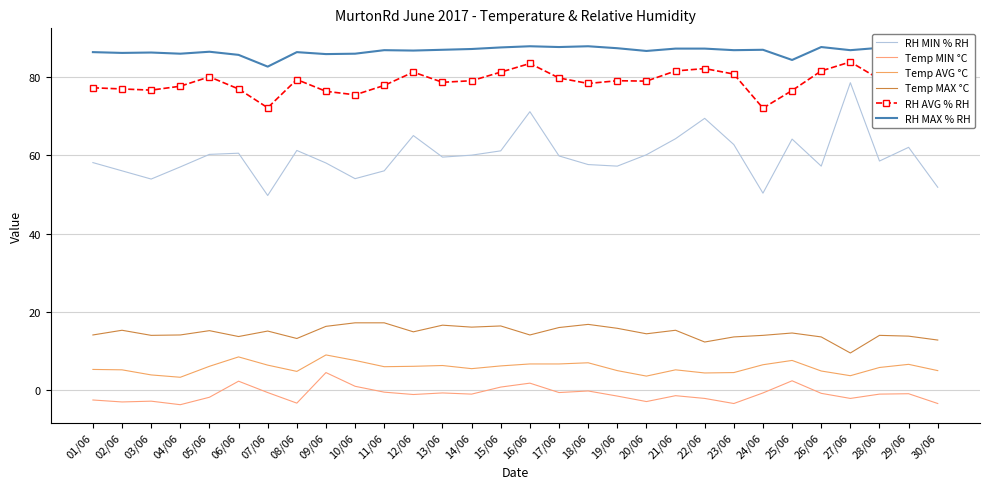

Where is the first local minimum for Temp MAX °C?

03/06